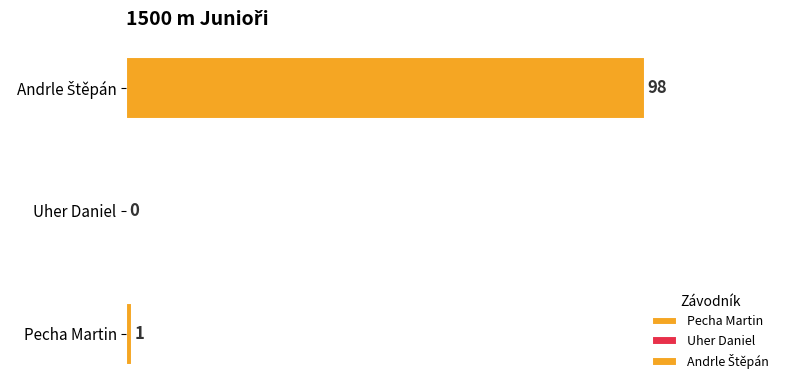

What is the average value?

33